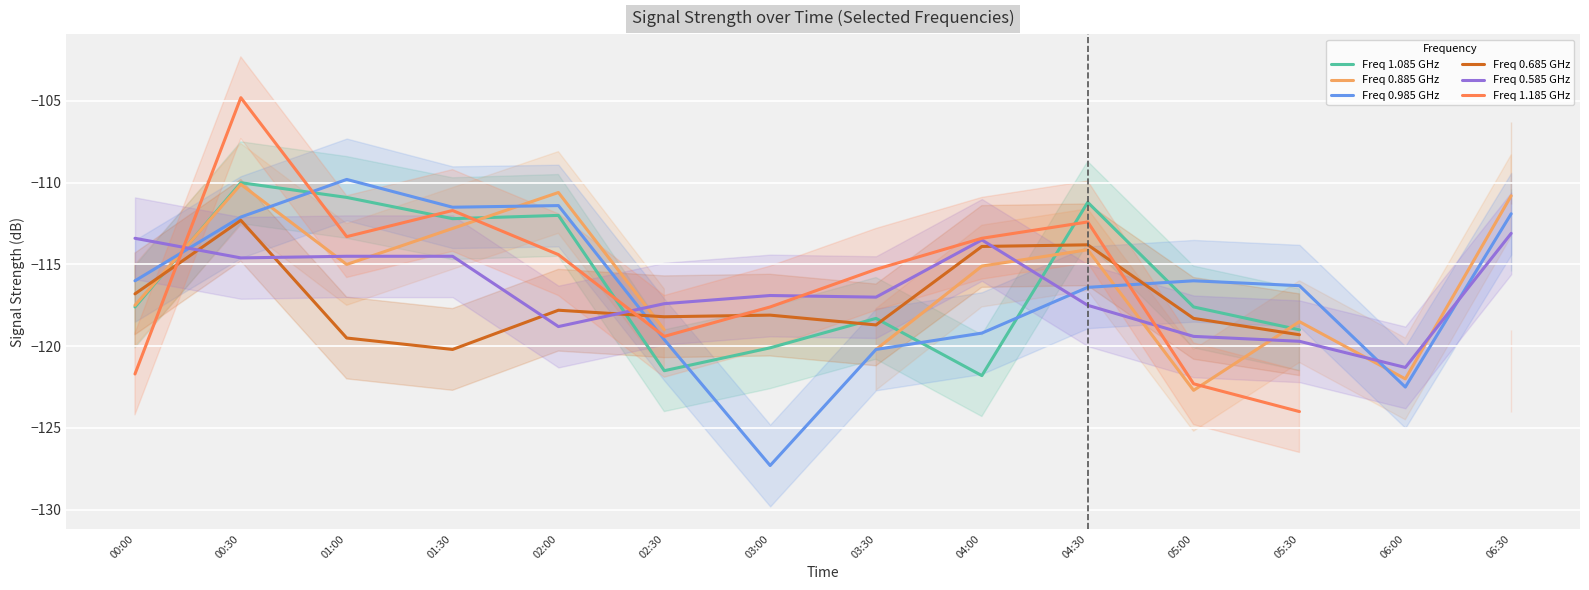

What is the label of the 4th point from the right?

05:00